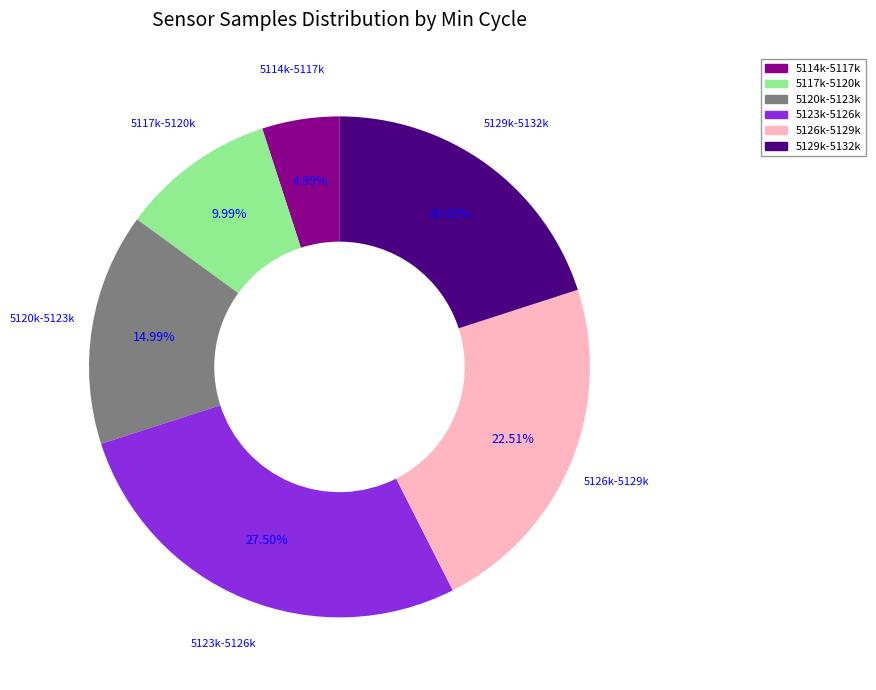

Count the number of slices in the pie.

6